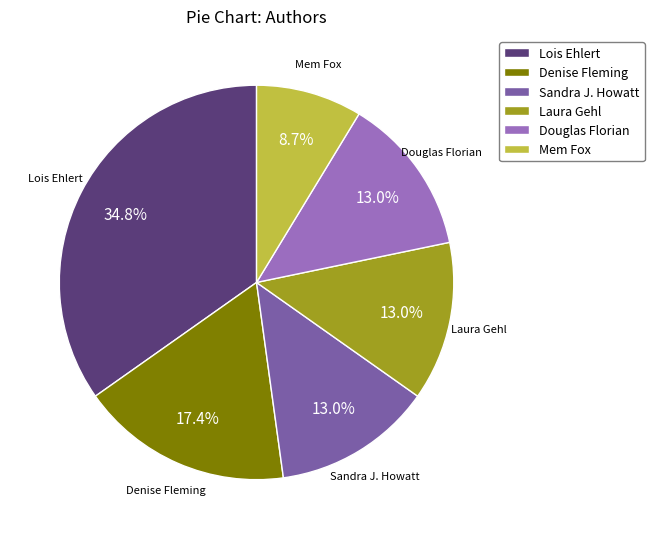

Between Douglas Florian and Mem Fox, which is larger?

Douglas Florian